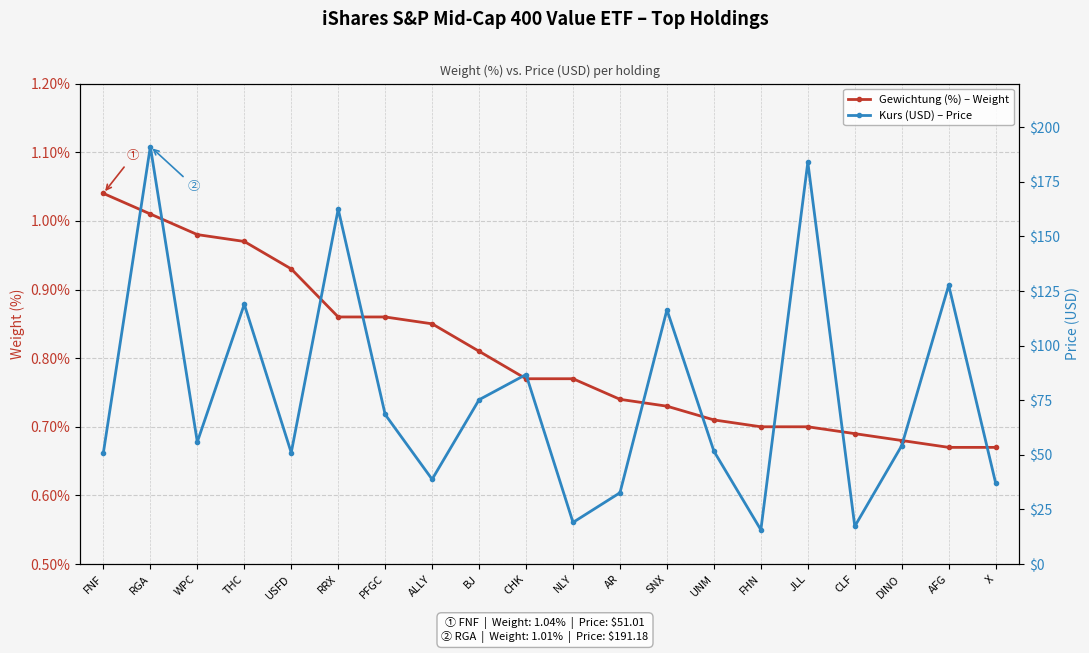

True or false: Kurs (USD) – Price has more than 2 points higher than both neighbors.

True